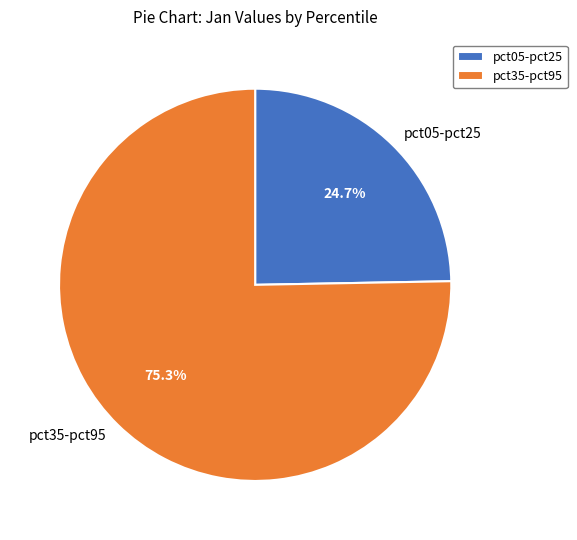

Rank the categories by value from lowest to highest.

pct05-pct25, pct35-pct95